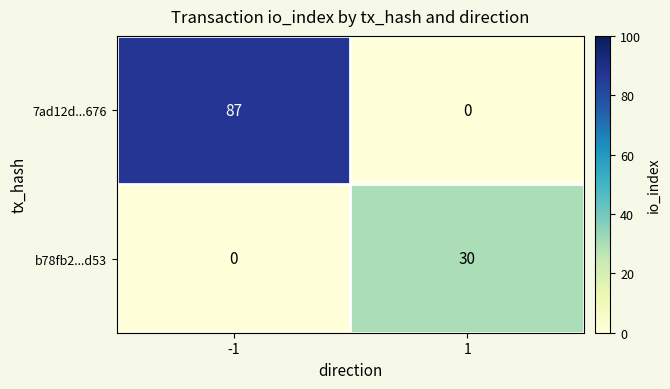

Is the value of 7ad12d...676 at -1 greater than the value of b78fb2...d53 at 1?

Yes